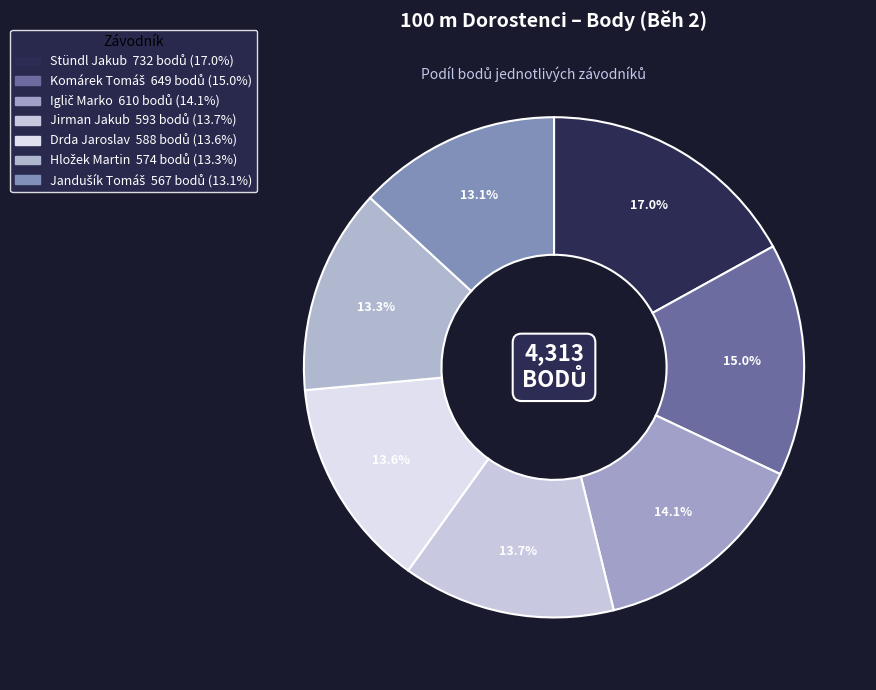

Does Hložek Martin account for over 50% of the chart?

No